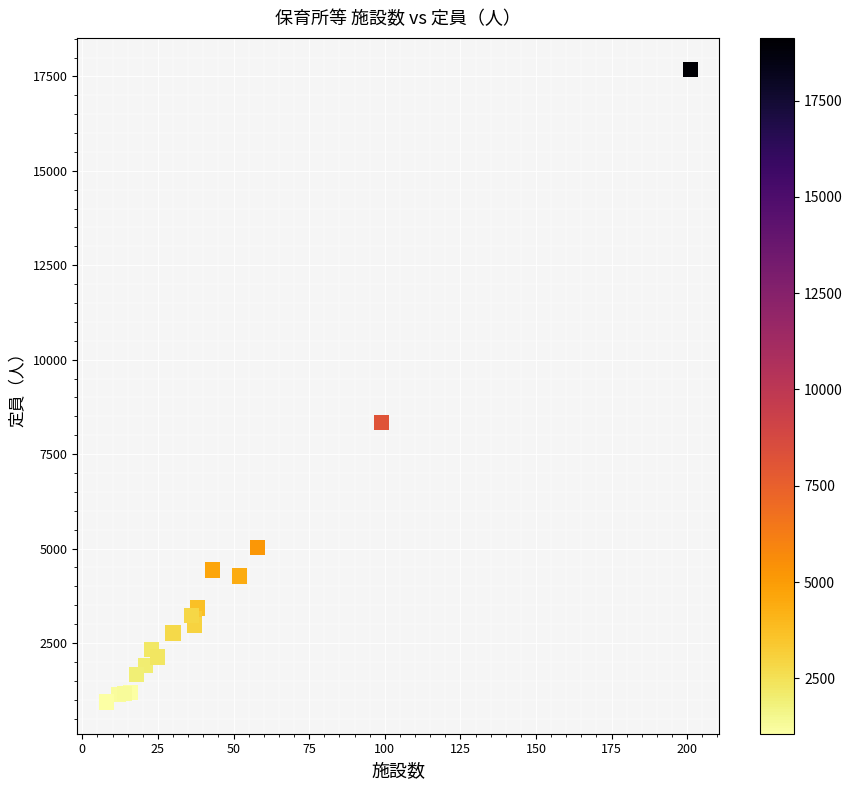

What Y value in the scatter plot is closest to 9308?

8341